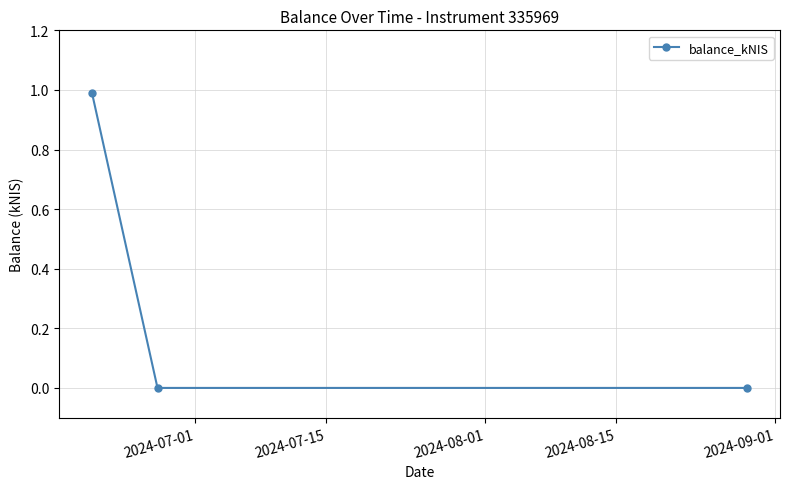

How many series are shown in this chart?

1